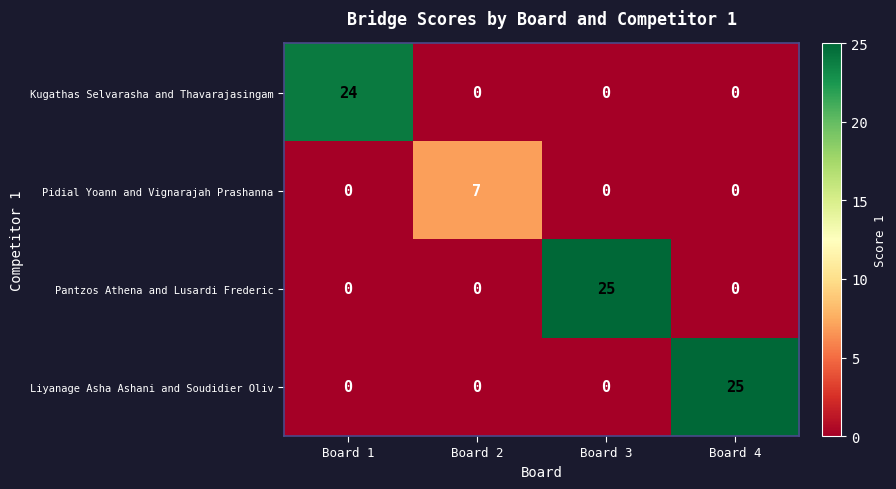

At which label does Pantzos Athena and Lusardi Frederic reach its peak?

Board 3